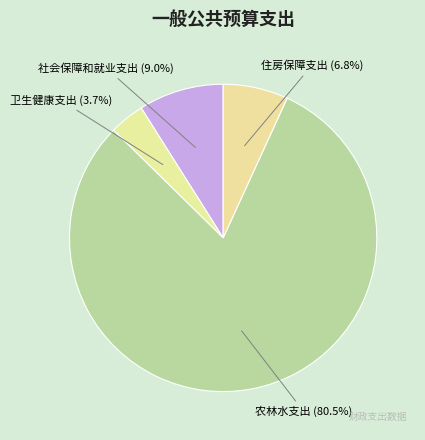

Is there any slice that represents more than half of the pie?

Yes